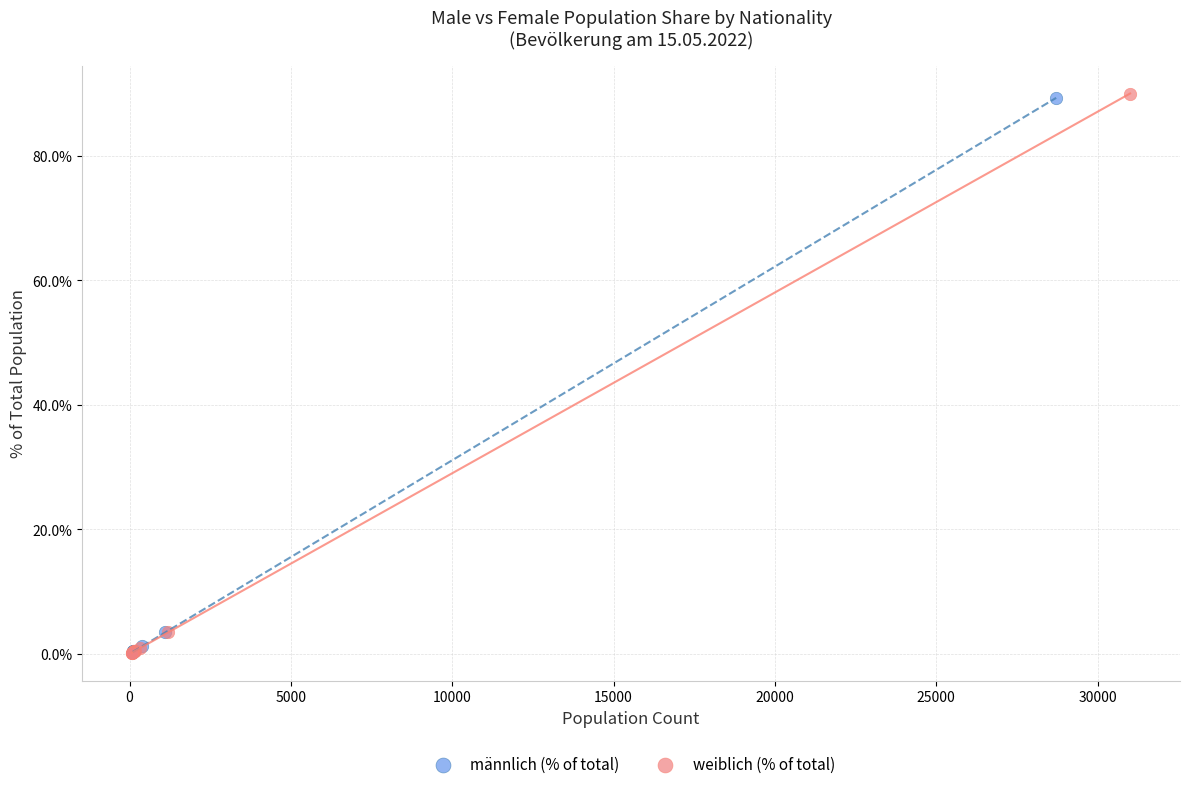

Which series has the widest spread of Y values?

weiblich (% of total)